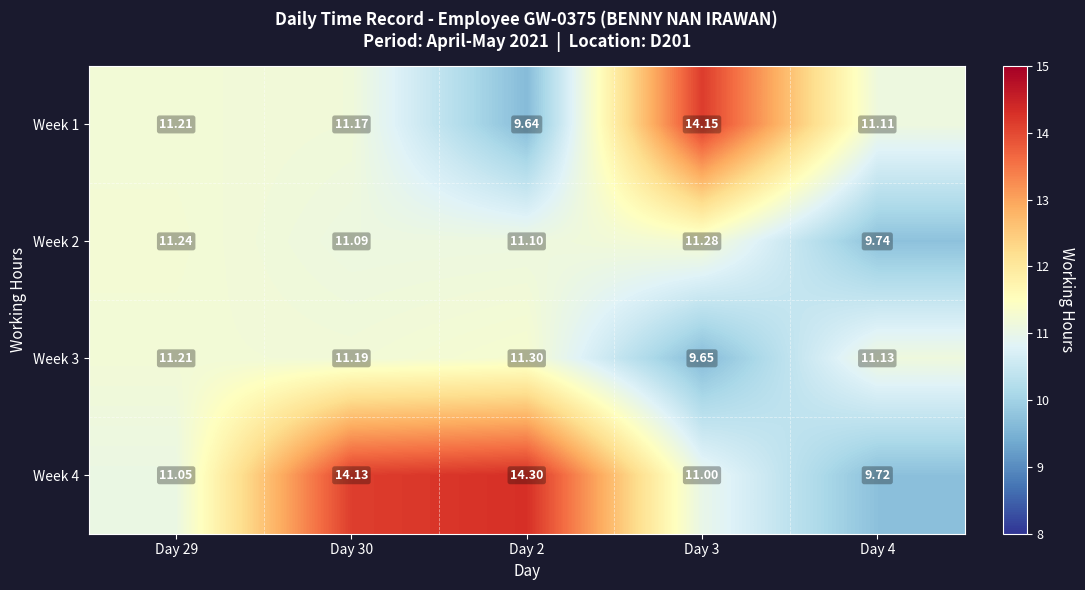

Is the value of Week 3 at Day 2 greater than the value of Week 2 at Day 29?

Yes